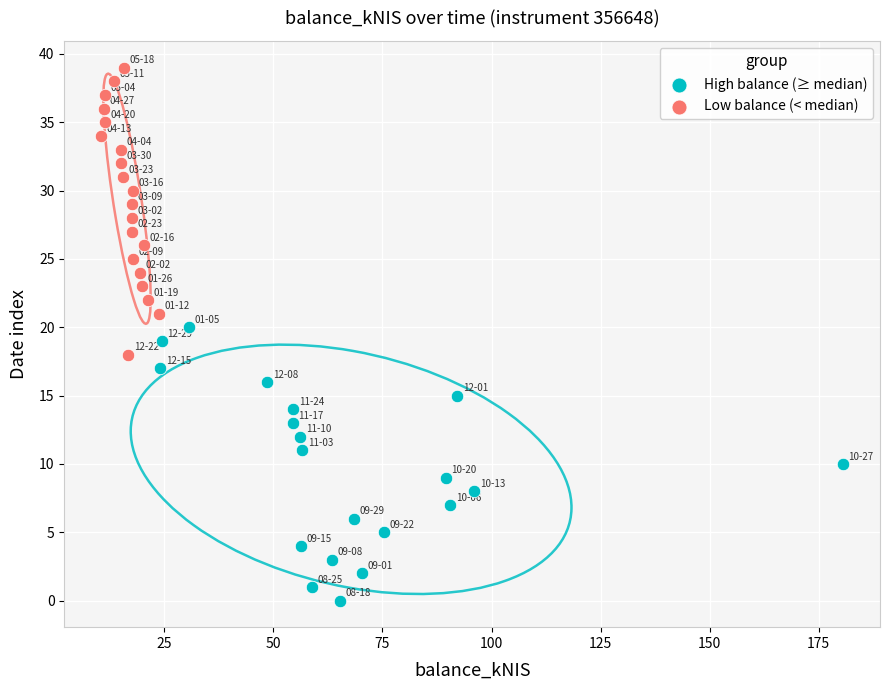

Which series has the largest Y range (max minus min)?

Low balance (< median)